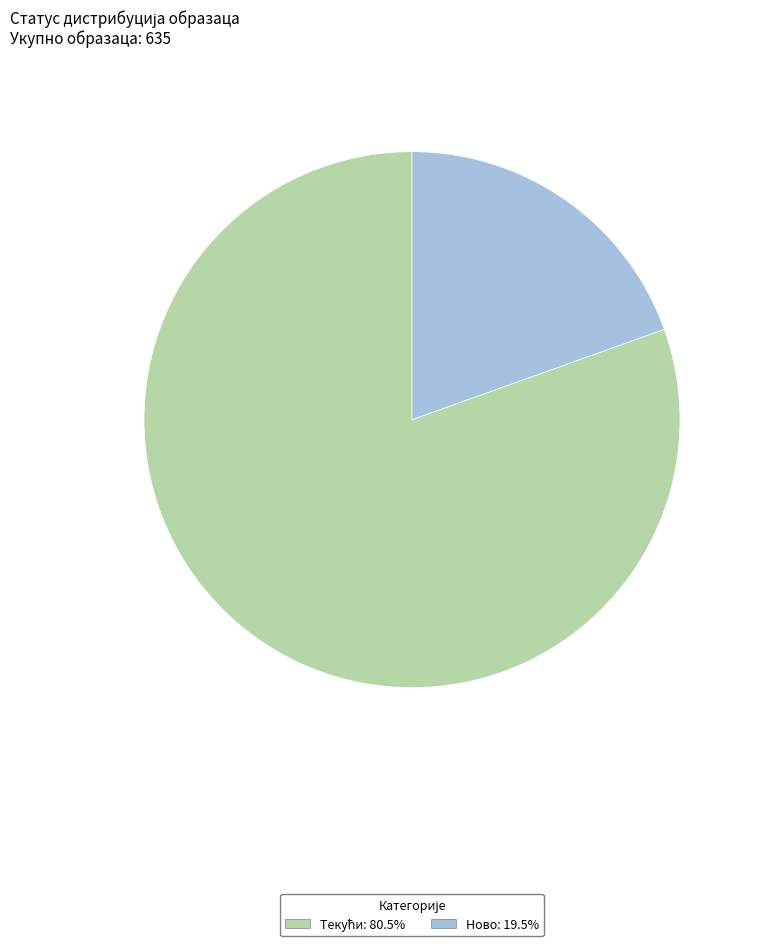

Which slice is the smallest?

Ново